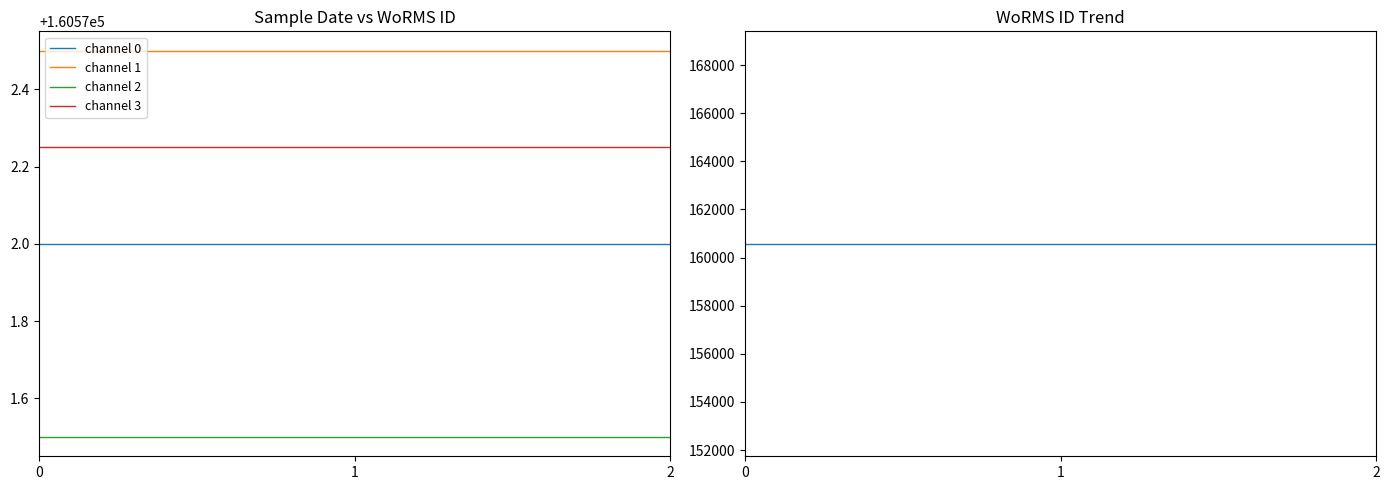

What is the maximum value shown in the chart?

160572.5